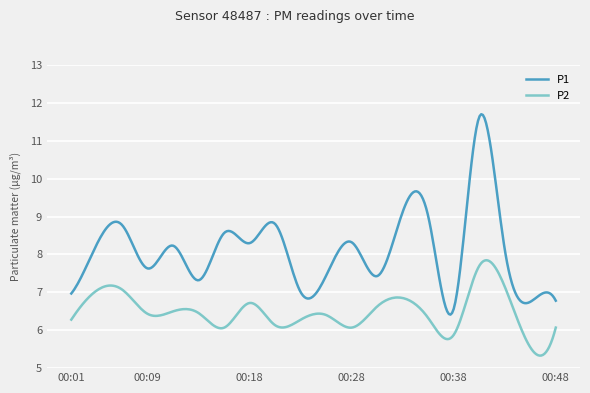

How many lines are shown in the chart?

2